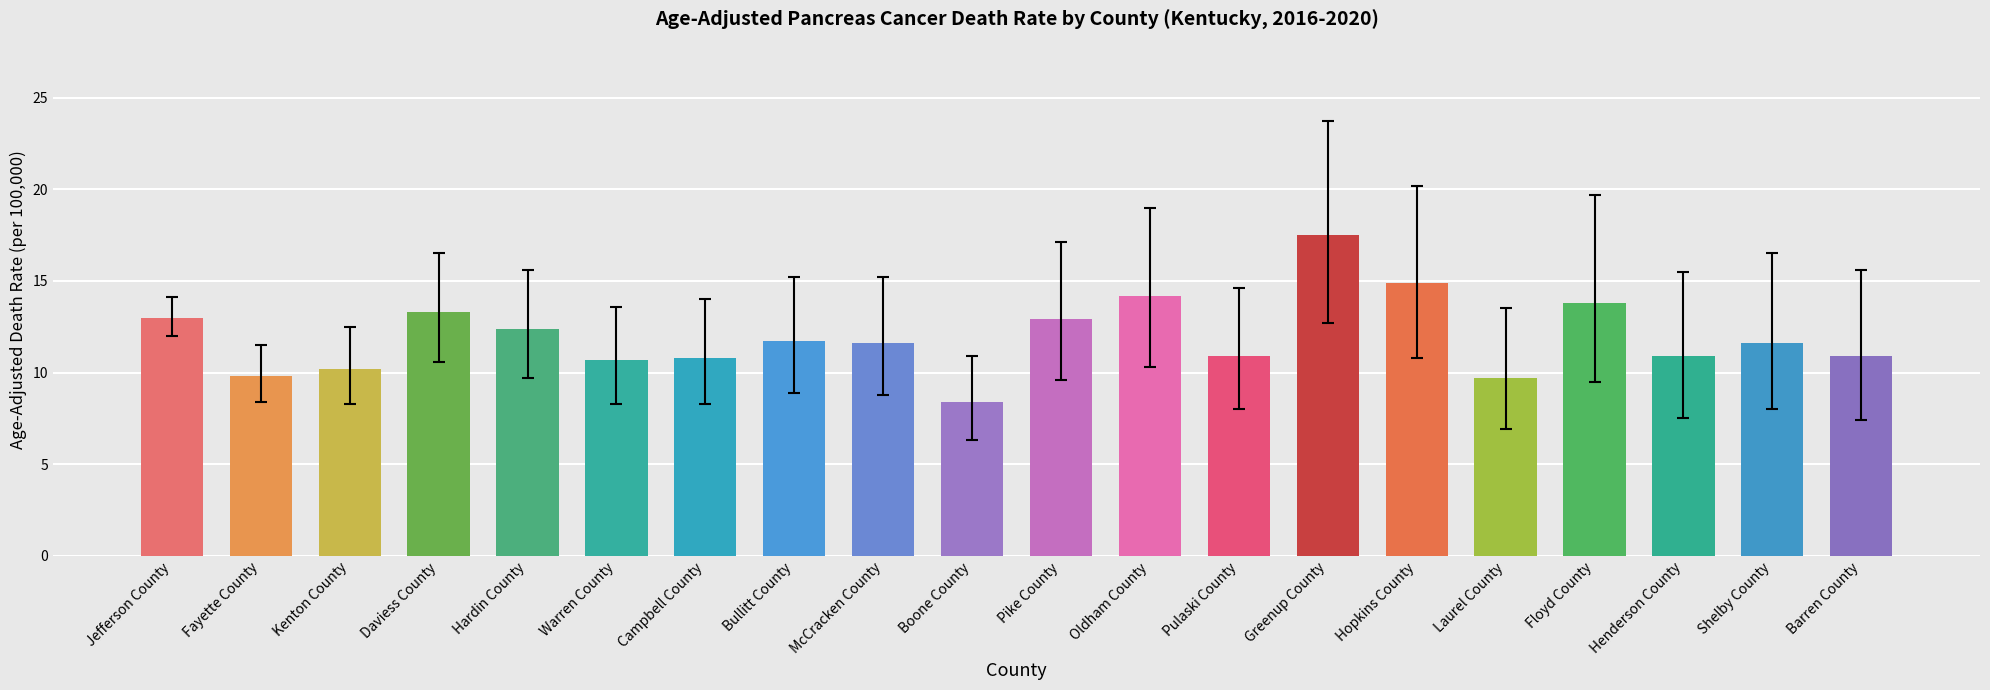

How many distinct data groups are displayed?

1